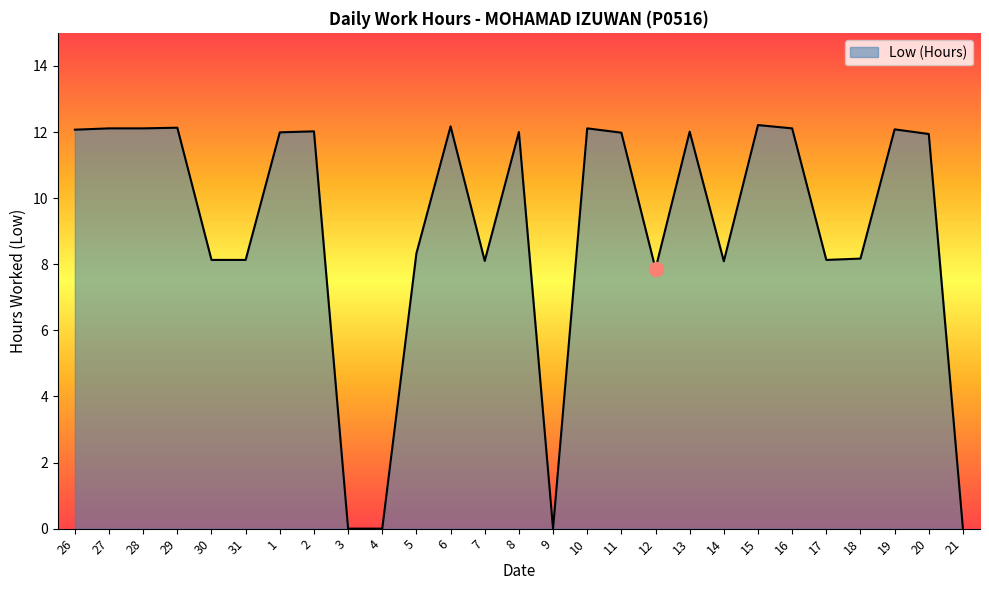

What is the difference between the values at 14 and 9?

8.1